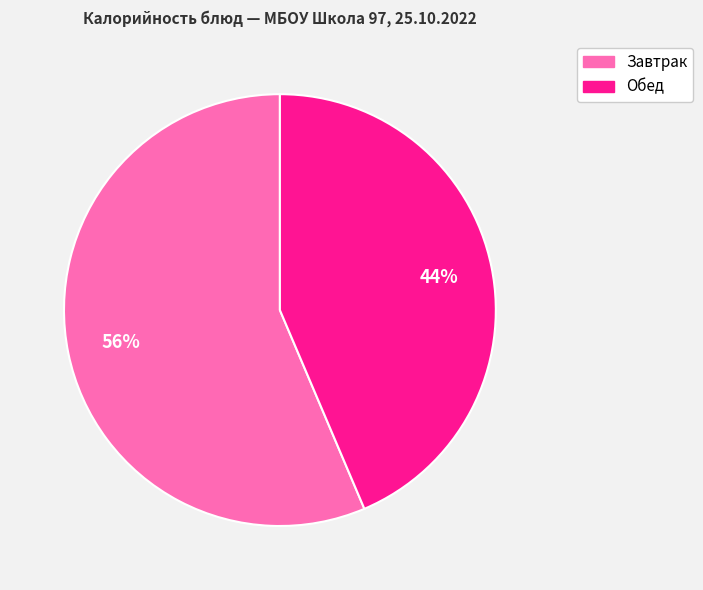

To the nearest percent, what is the average slice percentage?

50%